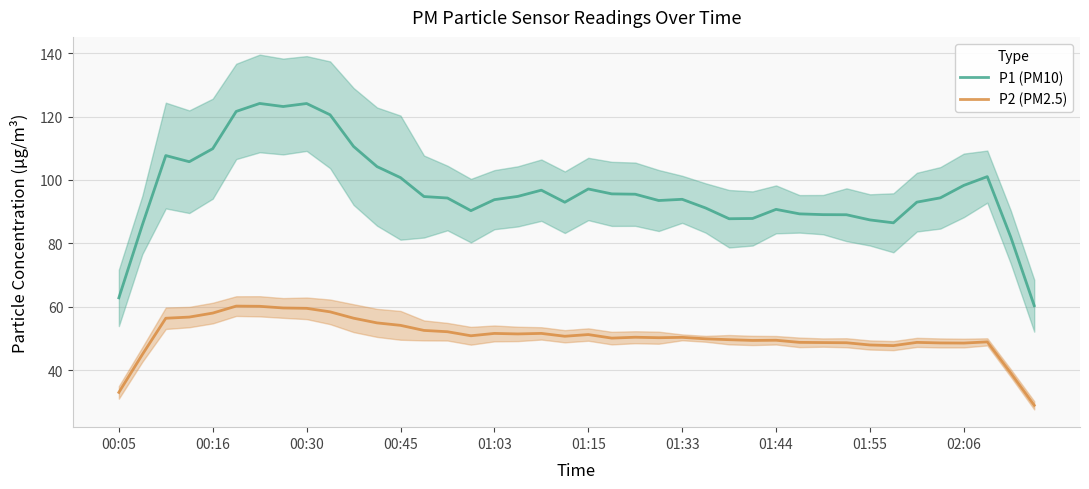

Rank the series by their maximum value, from highest to lowest.

P1 (PM10), P2 (PM2.5)